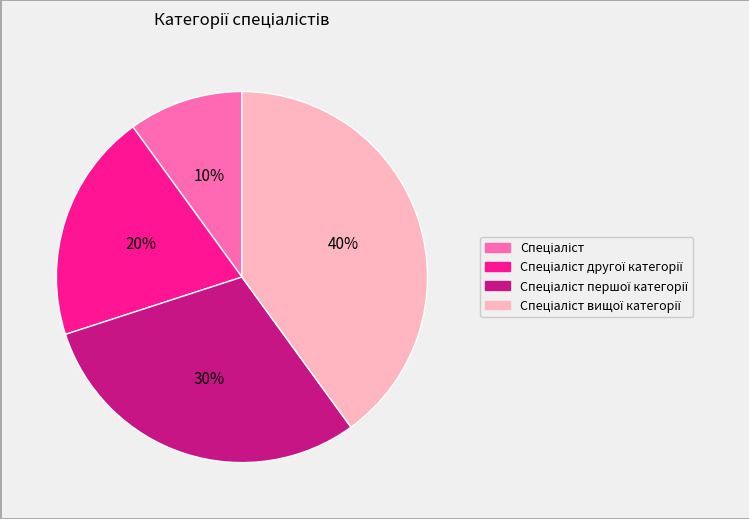

To the nearest percent, what is the average slice percentage?

25%